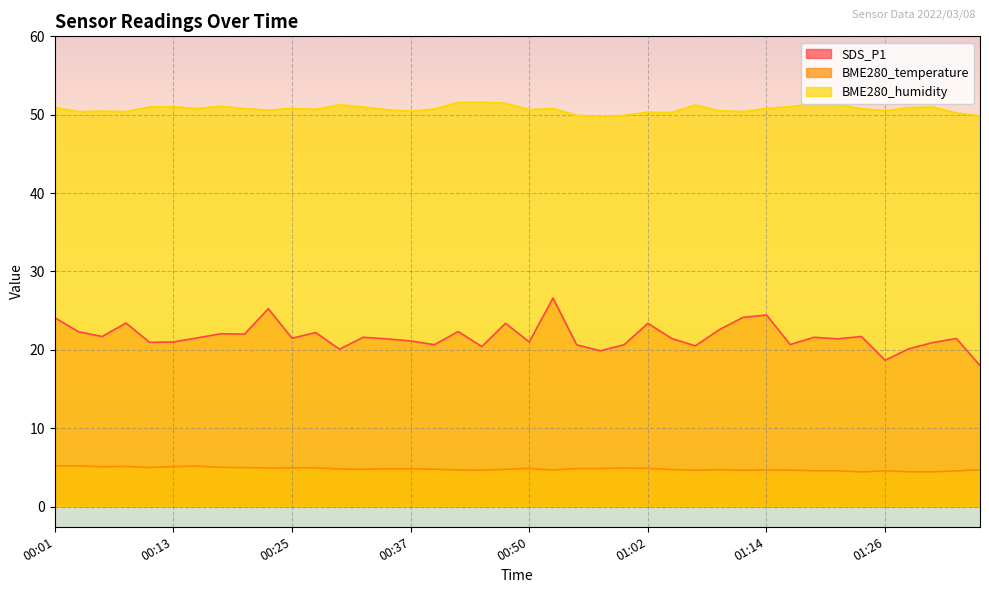

How many data points in BME280_humidity are less than 50?

4